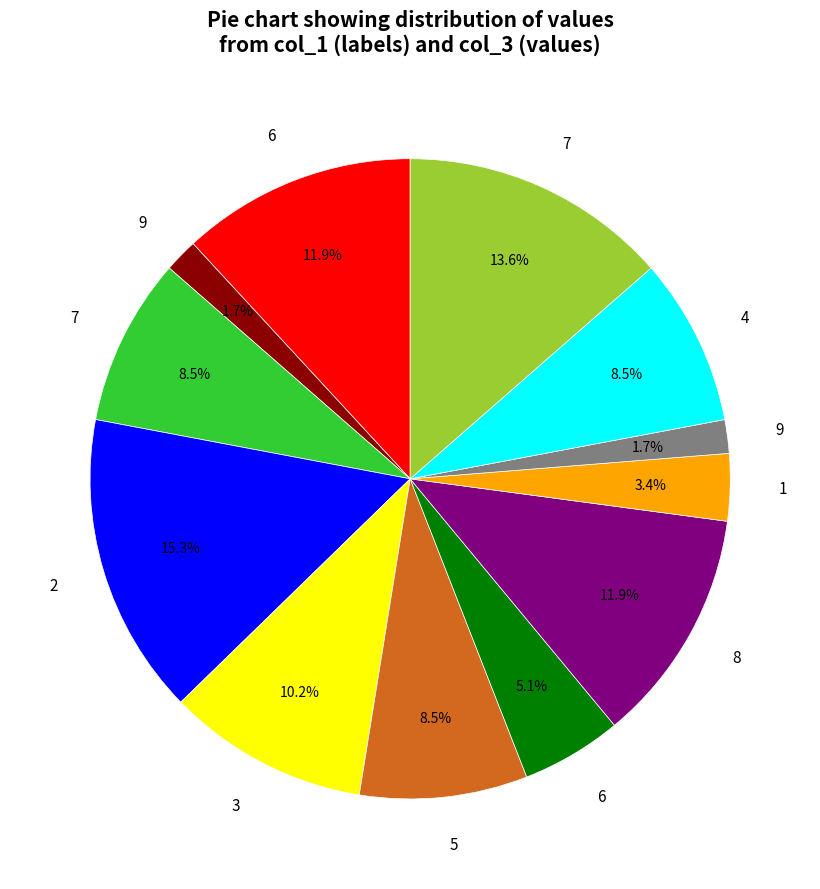

Does any single category account for the majority?

No